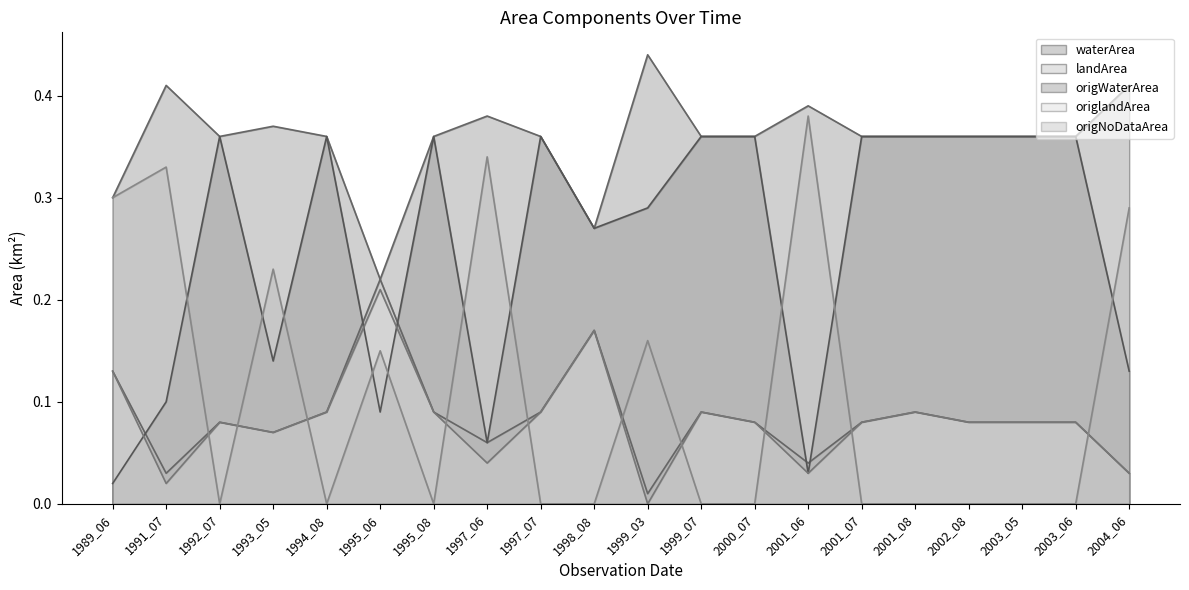

Reading left to right, transcribe all the data shown in this chart.

waterArea: 1989_06=0.3	1991_07=0.4	1992_07=0.4	1993_05=0.4	1994_08=0.4	1995_06=0.2	1995_08=0.4	1997_06=0.4	1997_07=0.4	1998_08=0.3	1999_03=0.4	1999_07=0.4	2000_07=0.4	2001_06=0.4	2001_07=0.4	2001_08=0.4	2002_08=0.4	2003_05=0.4	2003_06=0.4	2004_06=0.4
landArea: 1989_06=0.1	1991_07=0.0	1992_07=0.1	1993_05=0.1	1994_08=0.1	1995_06=0.2	1995_08=0.1	1997_06=0.1	1997_07=0.1	1998_08=0.2	1999_03=0.0	1999_07=0.1	2000_07=0.1	2001_06=0.0	2001_07=0.1	2001_08=0.1	2002_08=0.1	2003_05=0.1	2003_06=0.1	2004_06=0.0
origWaterArea: 1989_06=0.0	1991_07=0.1	1992_07=0.4	1993_05=0.1	1994_08=0.4	1995_06=0.1	1995_08=0.4	1997_06=0.1	1997_07=0.4	1998_08=0.3	1999_03=0.3	1999_07=0.4	2000_07=0.4	2001_06=0.0	2001_07=0.4	2001_08=0.4	2002_08=0.4	2003_05=0.4	2003_06=0.4	2004_06=0.1
origlandArea: 1989_06=0.1	1991_07=0.0	1992_07=0.1	1993_05=0.1	1994_08=0.1	1995_06=0.2	1995_08=0.1	1997_06=0.0	1997_07=0.1	1998_08=0.2	1999_03=0.0	1999_07=0.1	2000_07=0.1	2001_06=0.0	2001_07=0.1	2001_08=0.1	2002_08=0.1	2003_05=0.1	2003_06=0.1	2004_06=0.0
origNoDataArea: 1989_06=0.3	1991_07=0.3	1992_07=0.0	1993_05=0.2	1994_08=0.0	1995_06=0.1	1995_08=0.0	1997_06=0.3	1997_07=0.0	1998_08=0.0	1999_03=0.2	1999_07=0.0	2000_07=0.0	2001_06=0.4	2001_07=0.0	2001_08=0.0	2002_08=0.0	2003_05=0.0	2003_06=0.0	2004_06=0.3